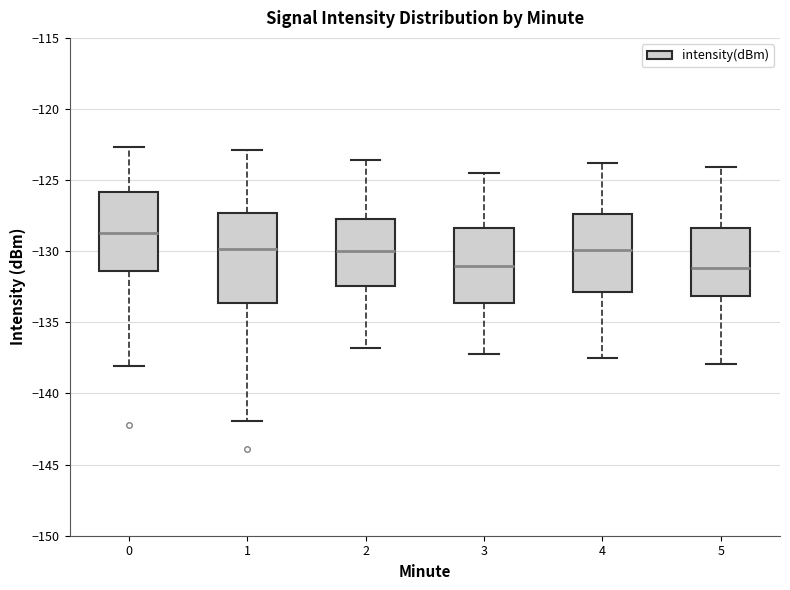

Which box's median line is the highest?

0